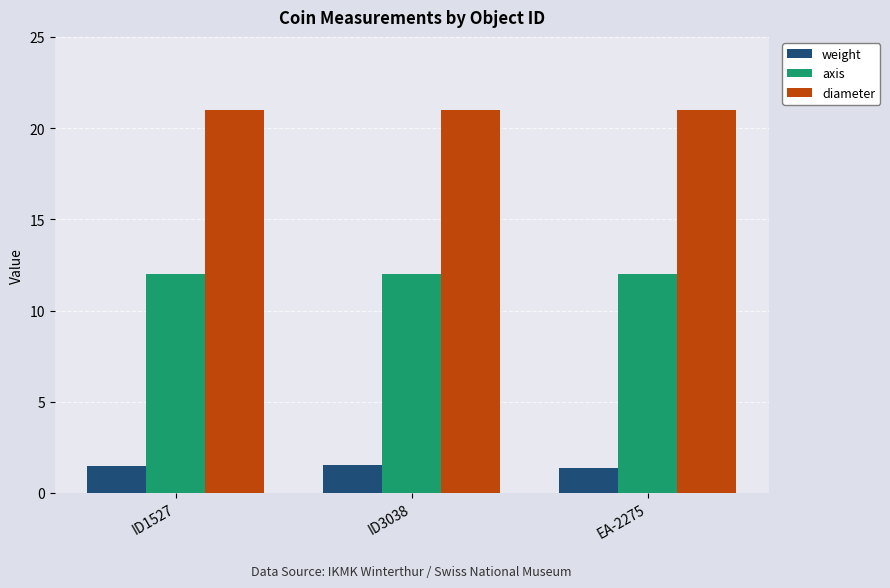

How many bars are there in total?

9